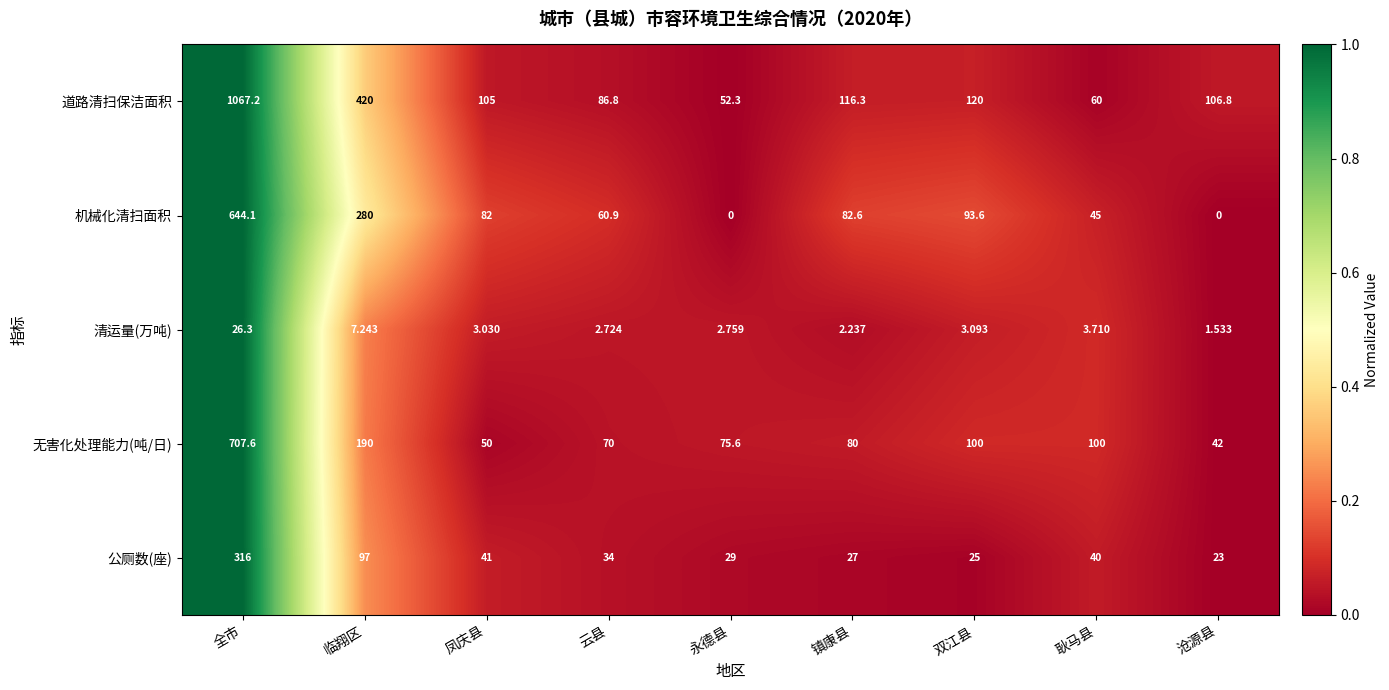

Which series has the largest range (max minus min)?

道路清扫保洁面积